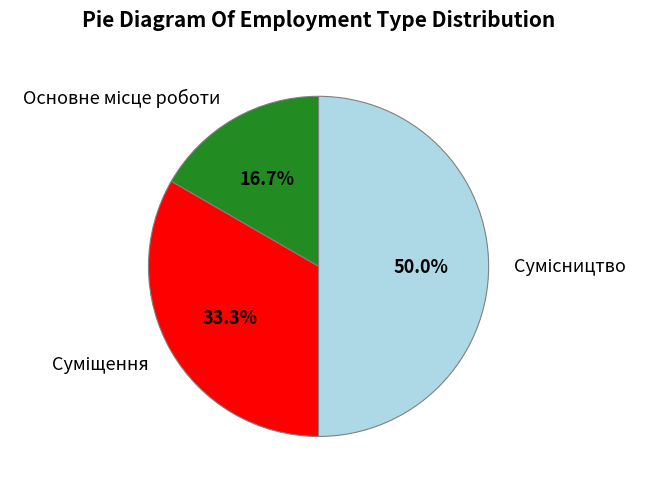

Count the number of slices in the pie.

3